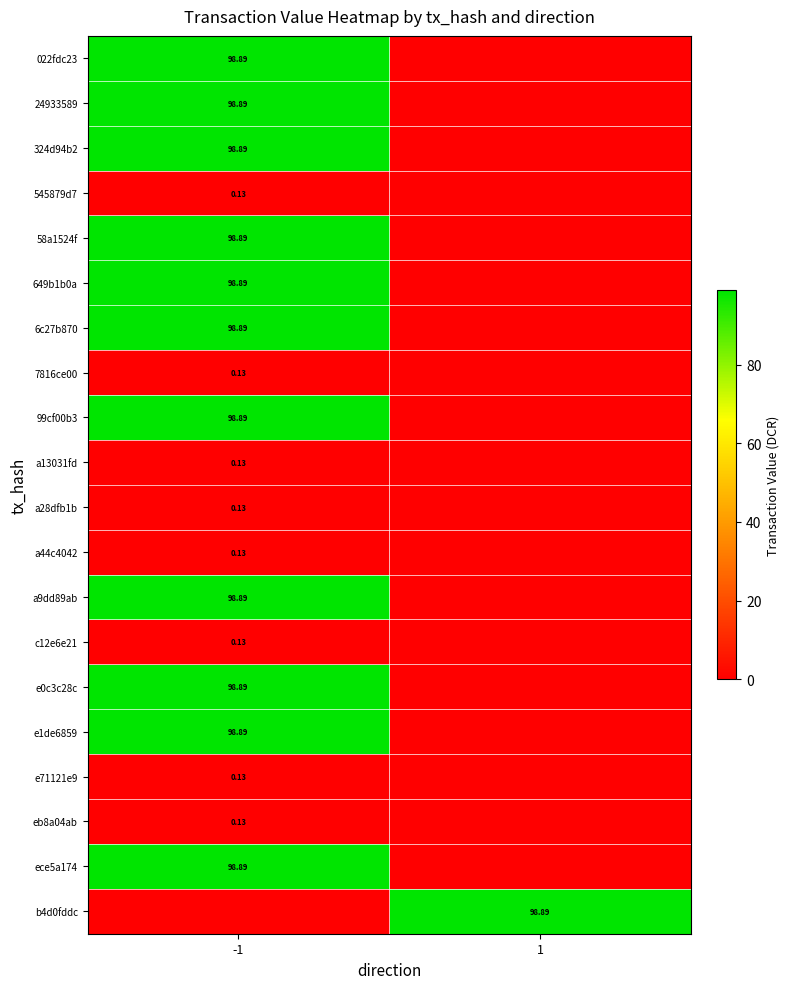

Which series has the largest range (max minus min)?

022fdc23